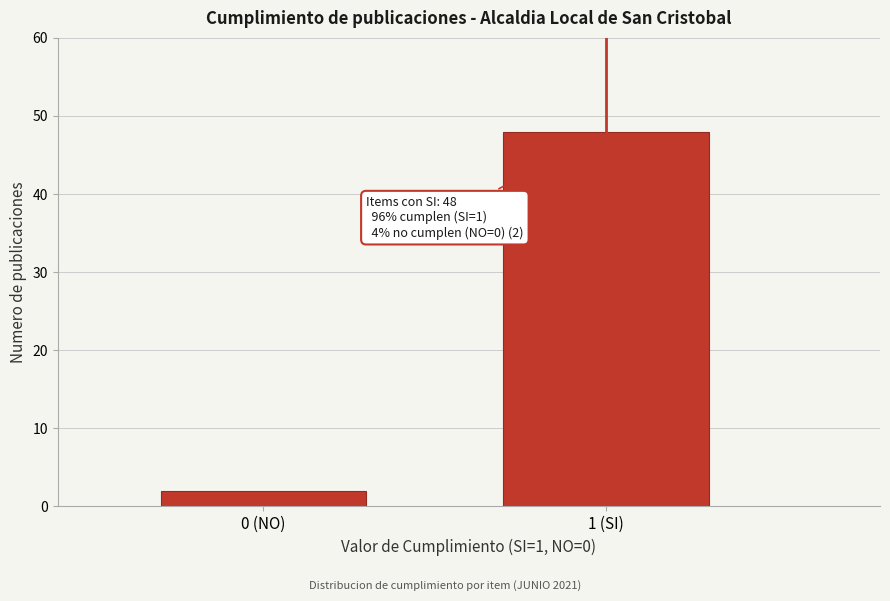

Reading left to right, list all the values displayed in this chart.

0 (NO)=2	1 (SI)=48